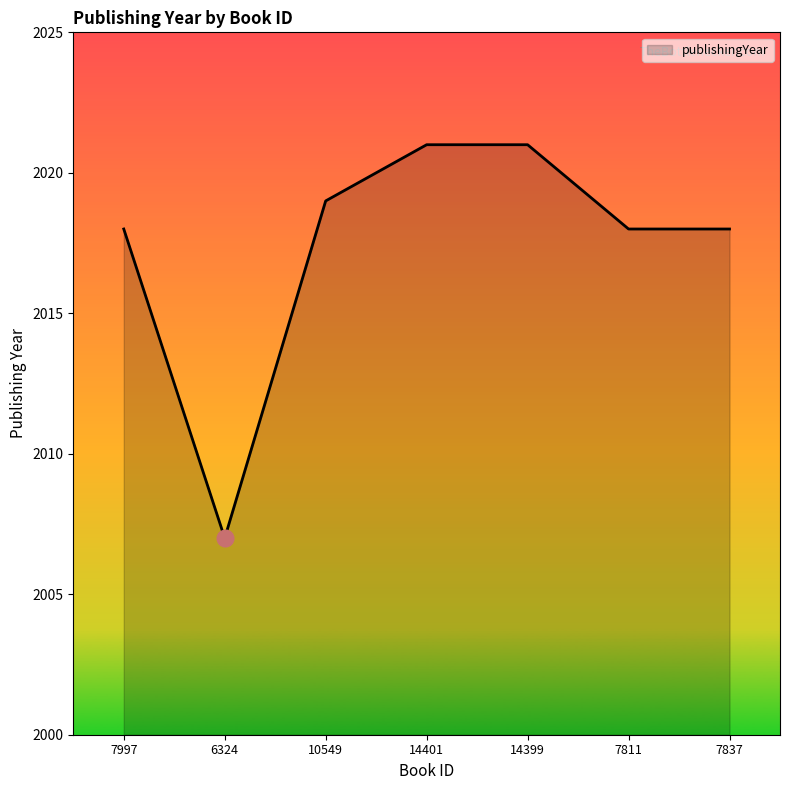

How many lines are shown in the chart?

1